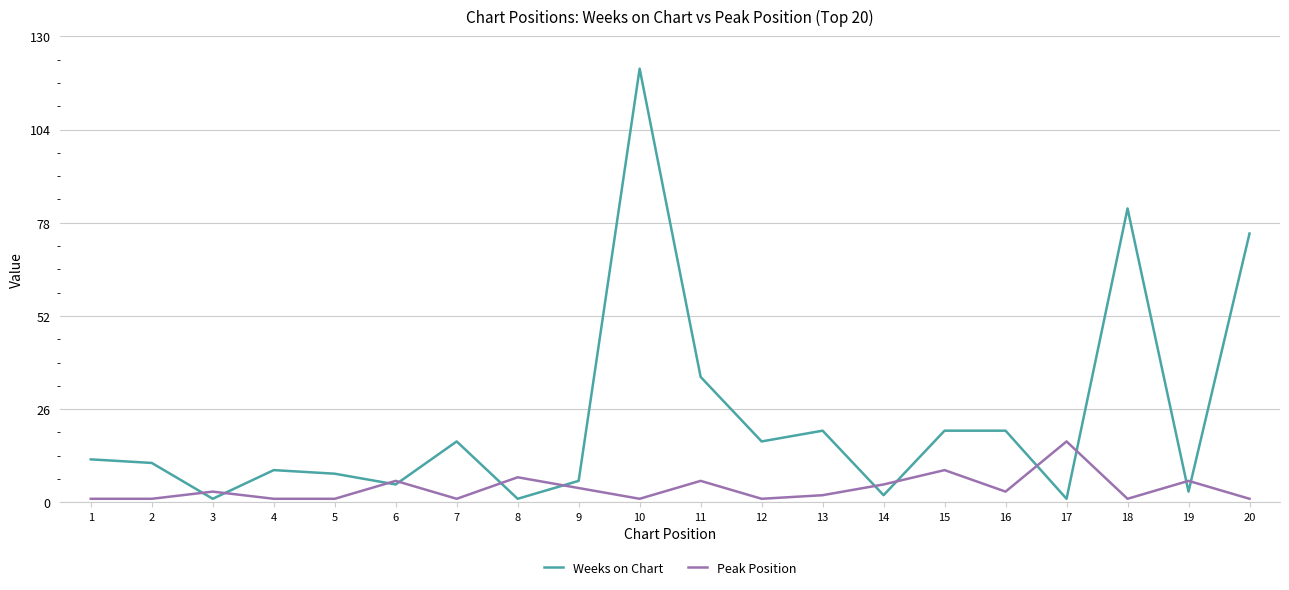

Between 16 and 18, which series saw the biggest shift?

Weeks on Chart